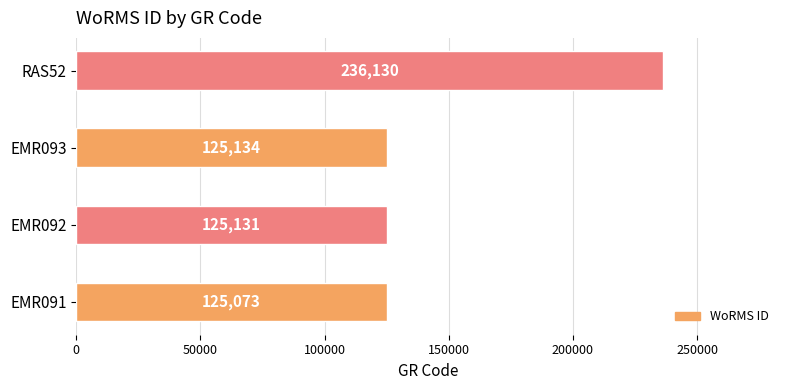

Does the chart contain any negative values?

No